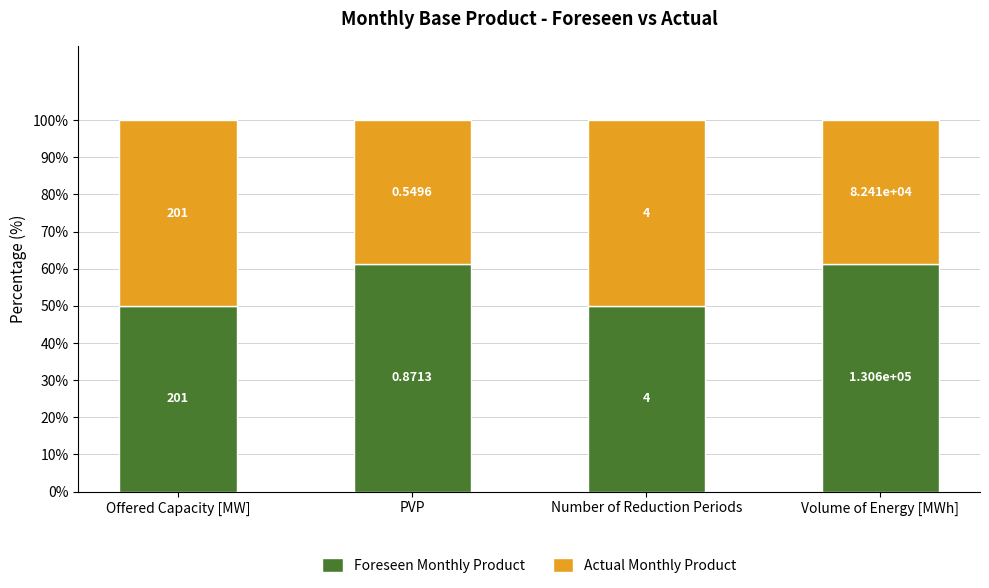

The value of Actual Monthly Product at Number of Reduction Periods is 50.0. True or false?

True